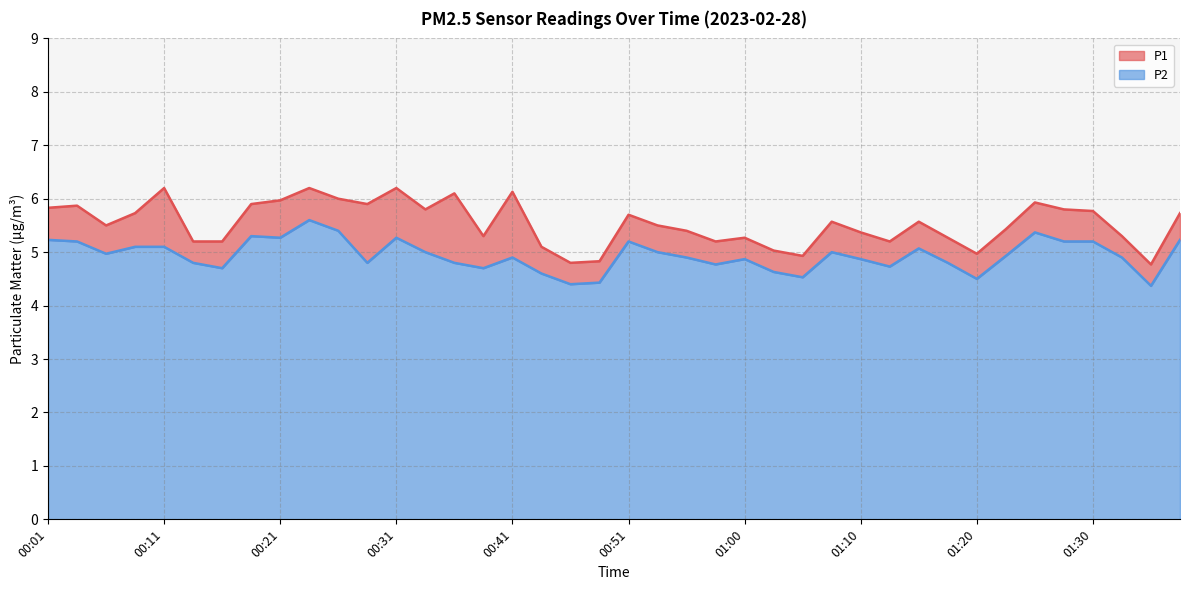

Which series has the largest total across all categories?

P1